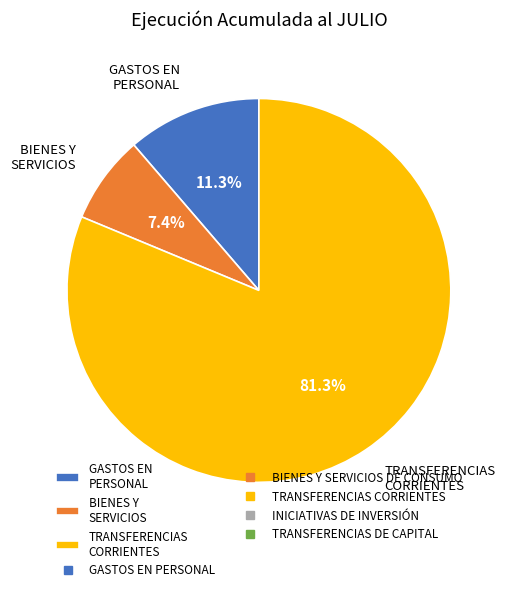

What is the largest slice in the pie chart?

TRANSFERENCIAS CORRIENTES